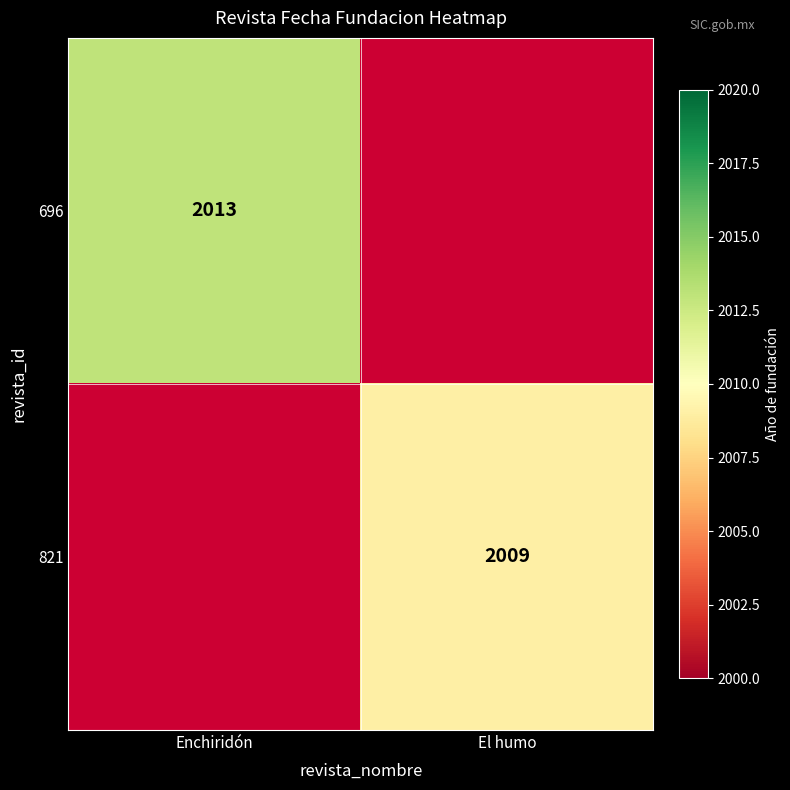

What is the smallest value displayed?

2009.0